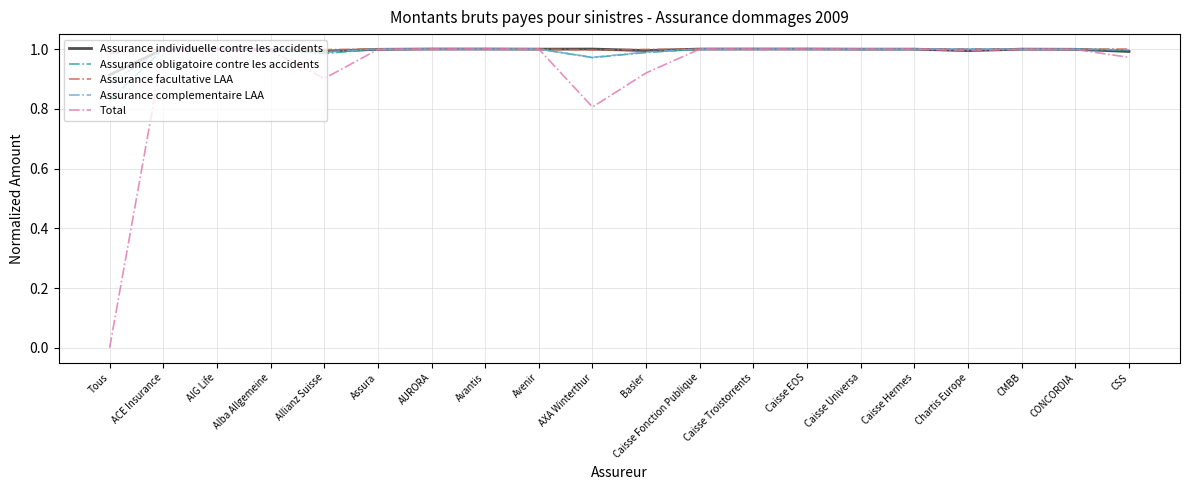

What position from the left is Caisse Hermes?

16